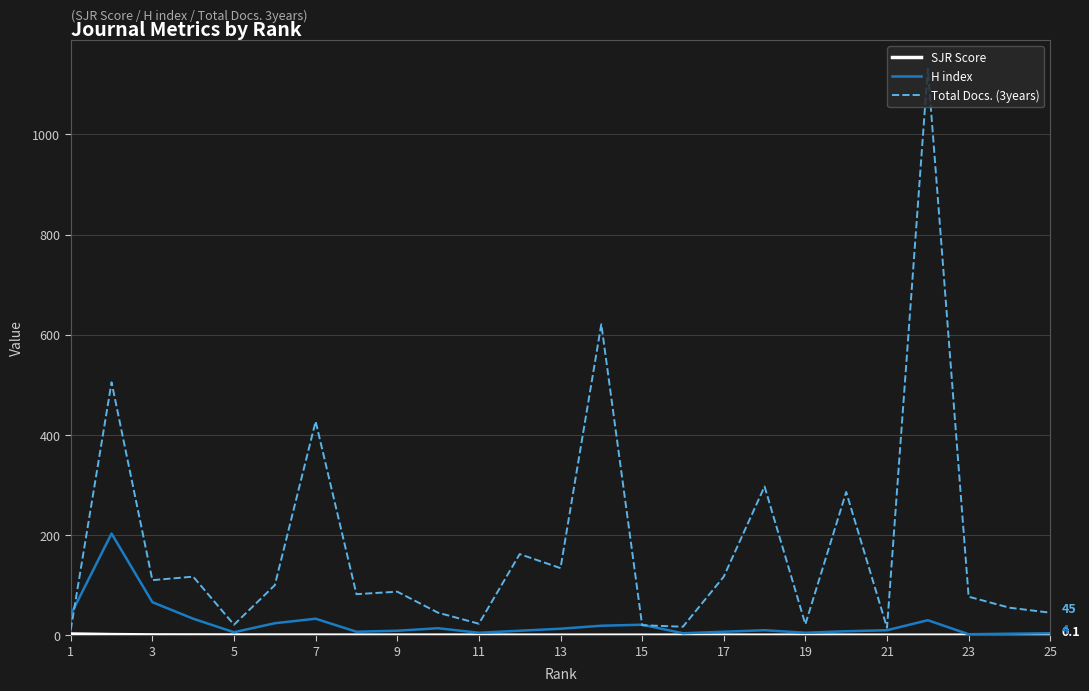

What is the highest value of the Total Docs. (3years) series?

1131.0